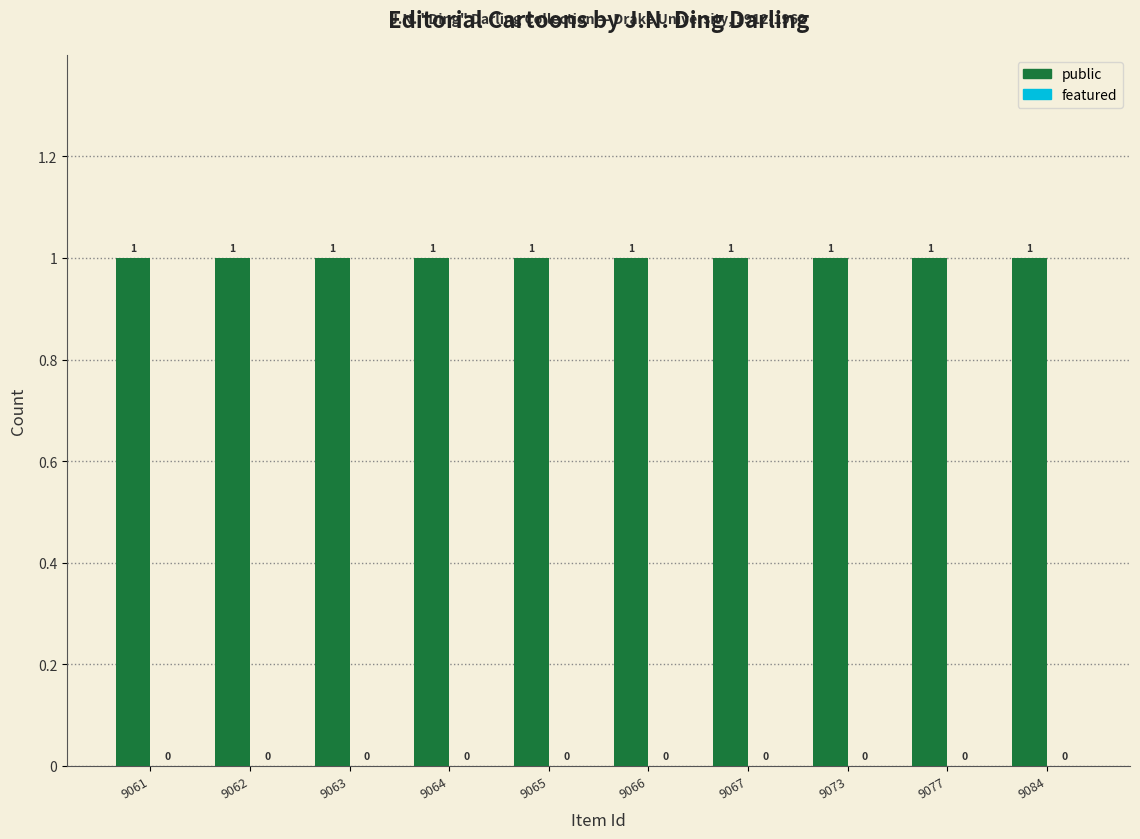

The value of featured at 9067 is 0. True or false?

True